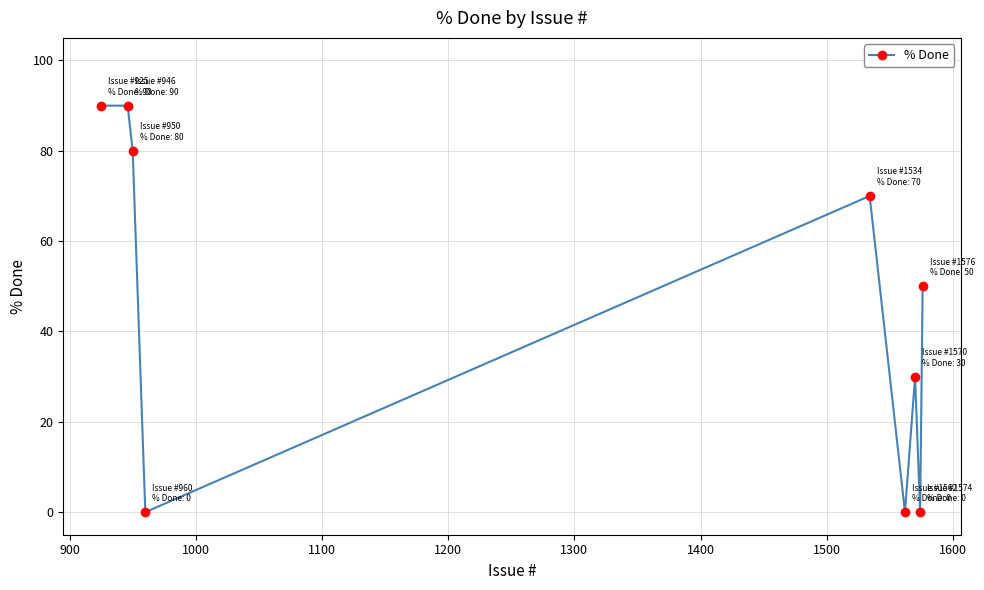

What is the sum of all values?

410